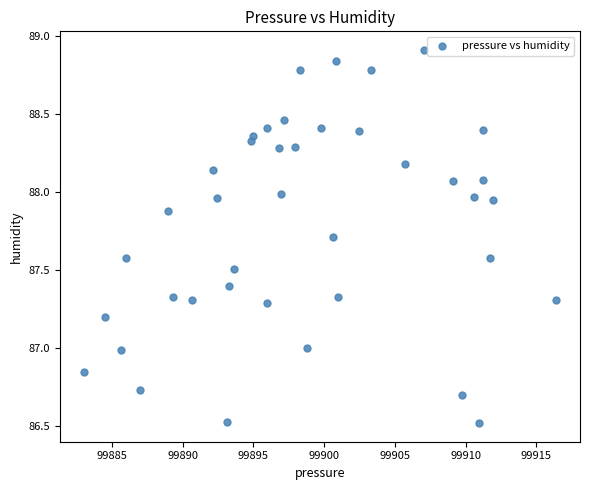

What is the range of X values (max minus min)?

33.4